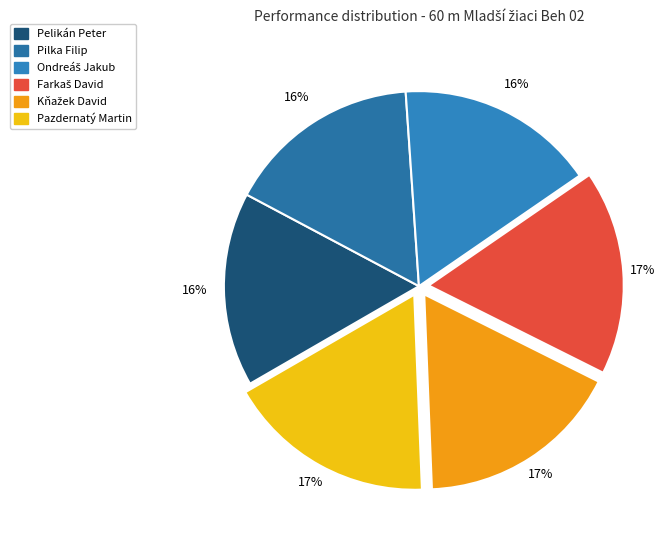

The Farkaš David slice represents 17% of the pie. True or false?

True